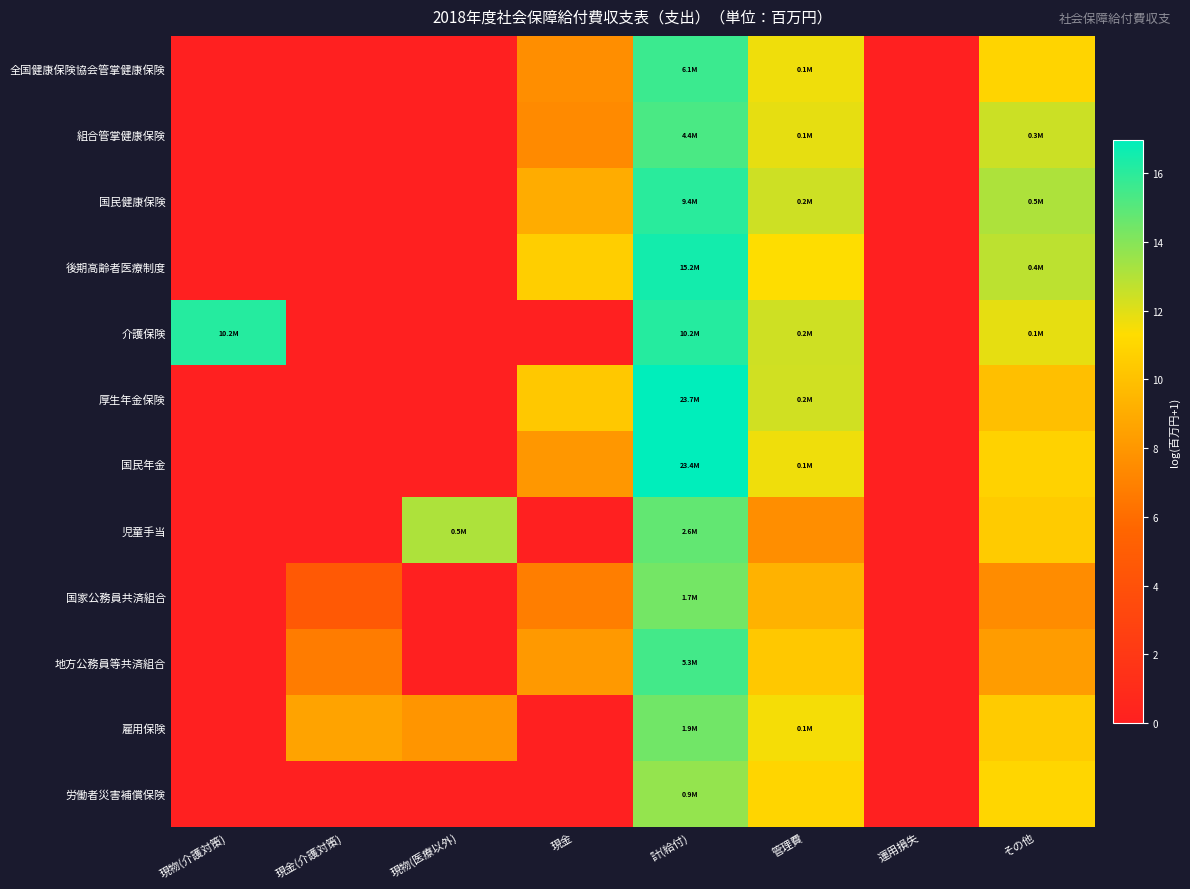

At その他, list the series in order from smallest to largest.

国家公務員共済組合, 地方公務員等共済組合, 厚生年金保険, 児童手当, 雇用保険, 国民年金, 全国健康保険協会管掌健康保険, 労働者災害補償保険, 介護保険, 組合管掌健康保険, 後期高齢者医療制度, 国民健康保険